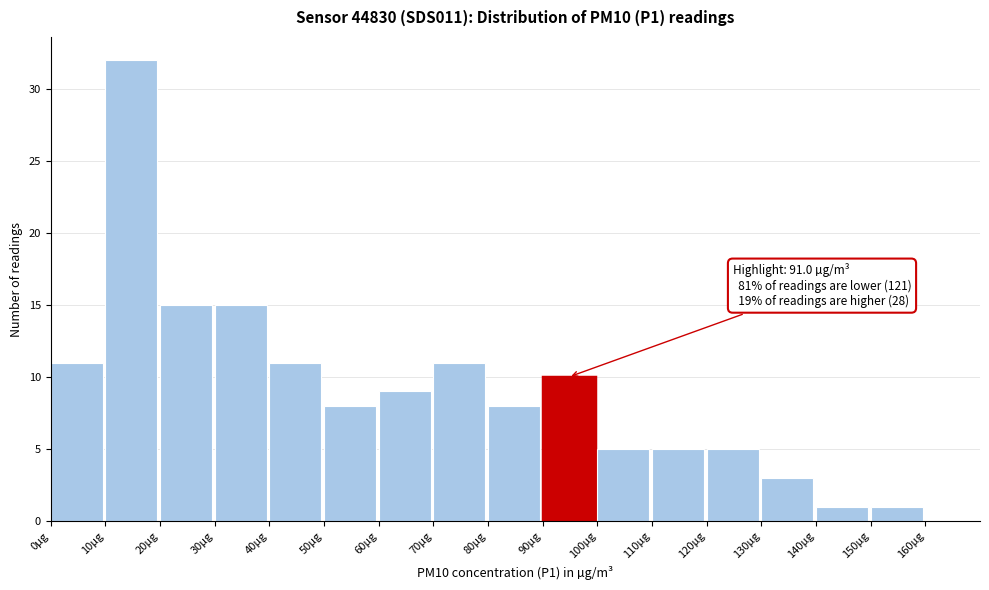

Which range on the x-axis has the tallest bar?

10 to 20